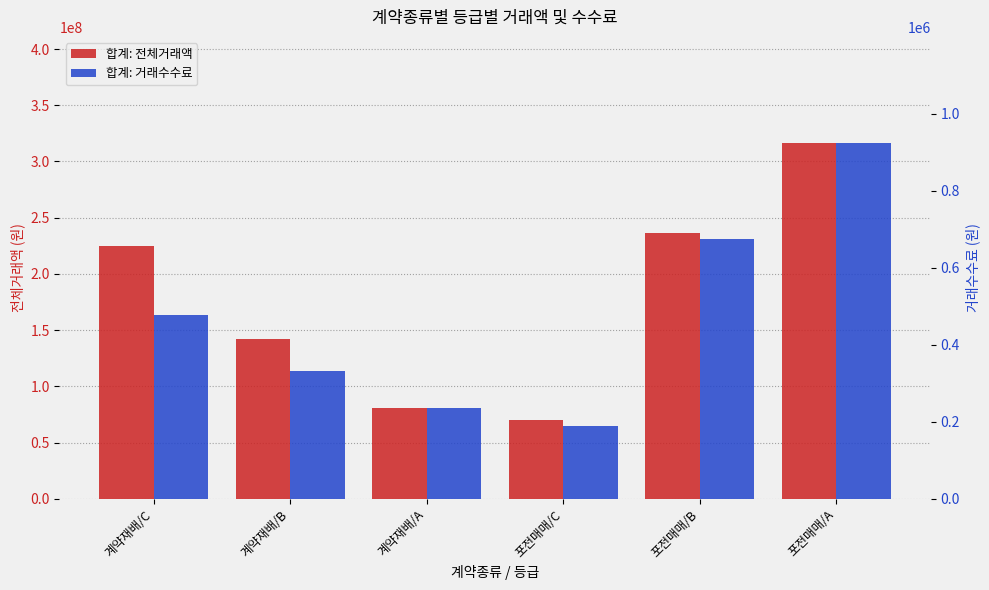

What position from the right is 계약재배/B?

5